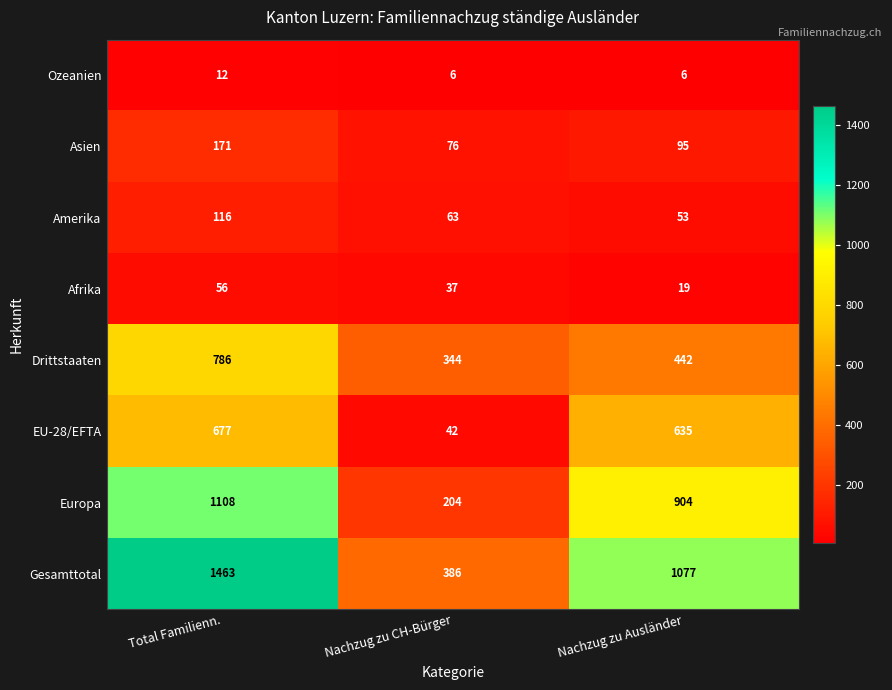

At which label does Afrika reach its peak?

Total Familienn.